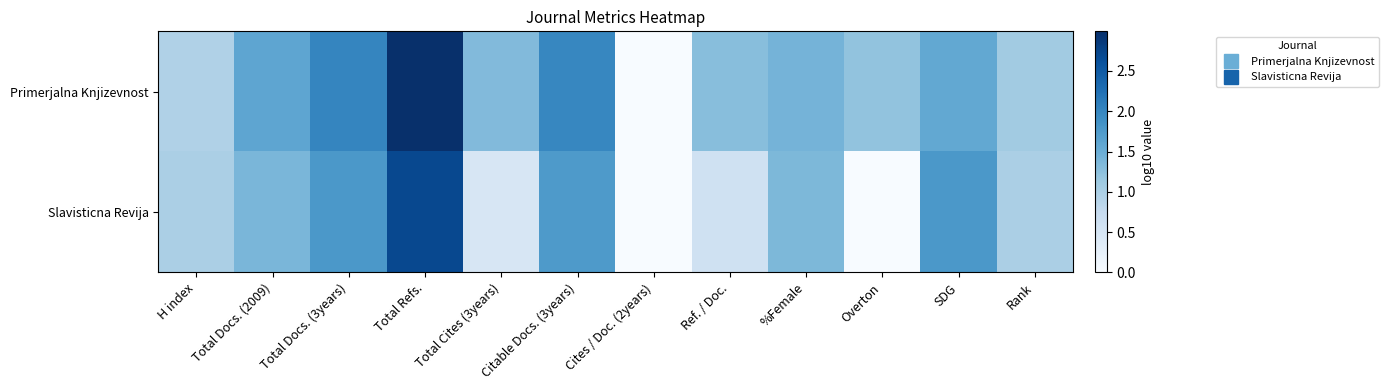

Reading left to right, transcribe all the data shown in this chart.

Primerjalna Knjizevnost: H index=1.0	Total Docs. (2009)=1.6	Total Docs. (3years)=2.0	Total Refs.=3.0	Total Cites (3years)=1.3	Citable Docs. (3years)=2.0	Cites / Doc. (2years)=0.0	Ref. / Doc.=1.3	%Female=1.4	Overton=1.2	SDG=1.6	Rank=1.1
Slavisticna Revija: H index=1.0	Total Docs. (2009)=1.4	Total Docs. (3years)=1.8	Total Refs.=2.7	Total Cites (3years)=0.5	Citable Docs. (3years)=1.8	Cites / Doc. (2years)=0.0	Ref. / Doc.=0.6	%Female=1.4	Overton=0.0	SDG=1.8	Rank=1.0